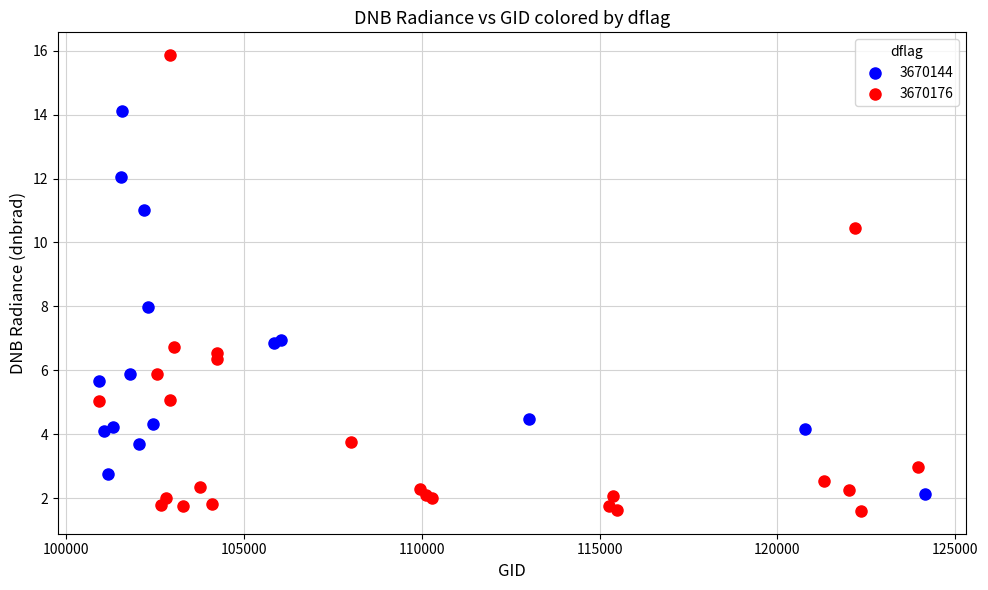

Which series has the widest spread of Y values?

3670176